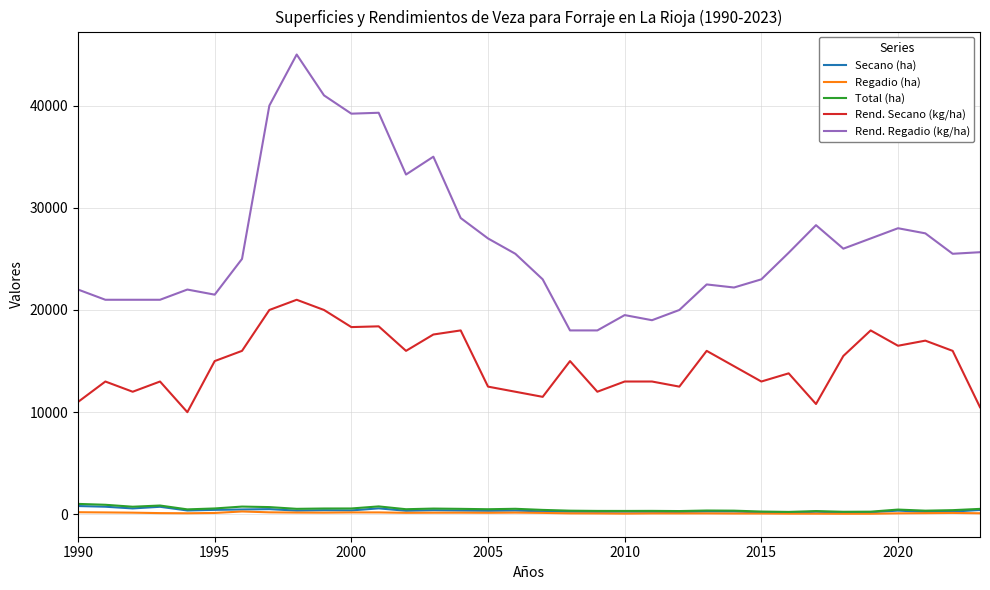

True or false: Regadio (ha) and Rend. Secano (kg/ha) intersect in this chart.

False